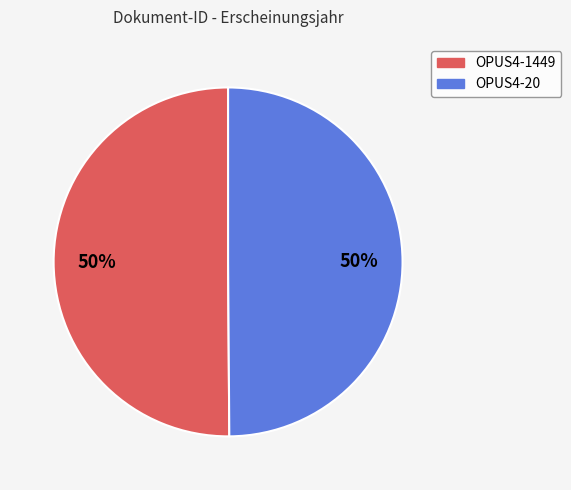

Do OPUS4-1449 and OPUS4-20 together represent more than half of the pie?

Yes